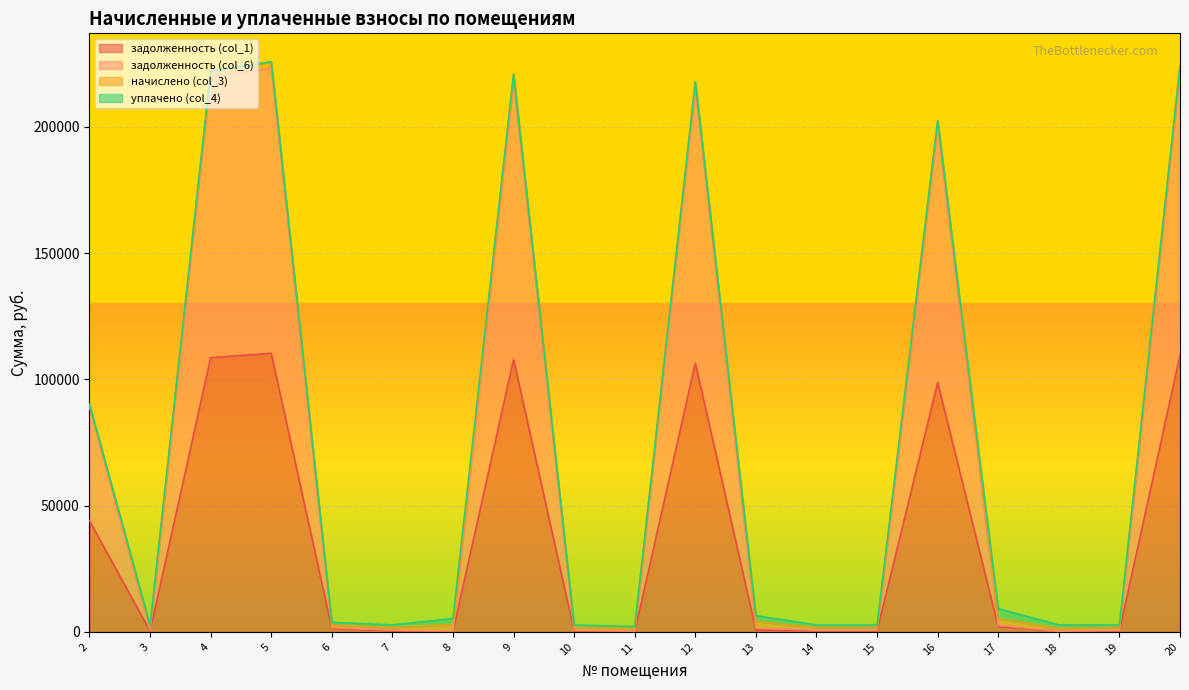

Is the value of задолженность (col_6) at 14 greater than the value of задолженность (col_1) at 18?

Yes